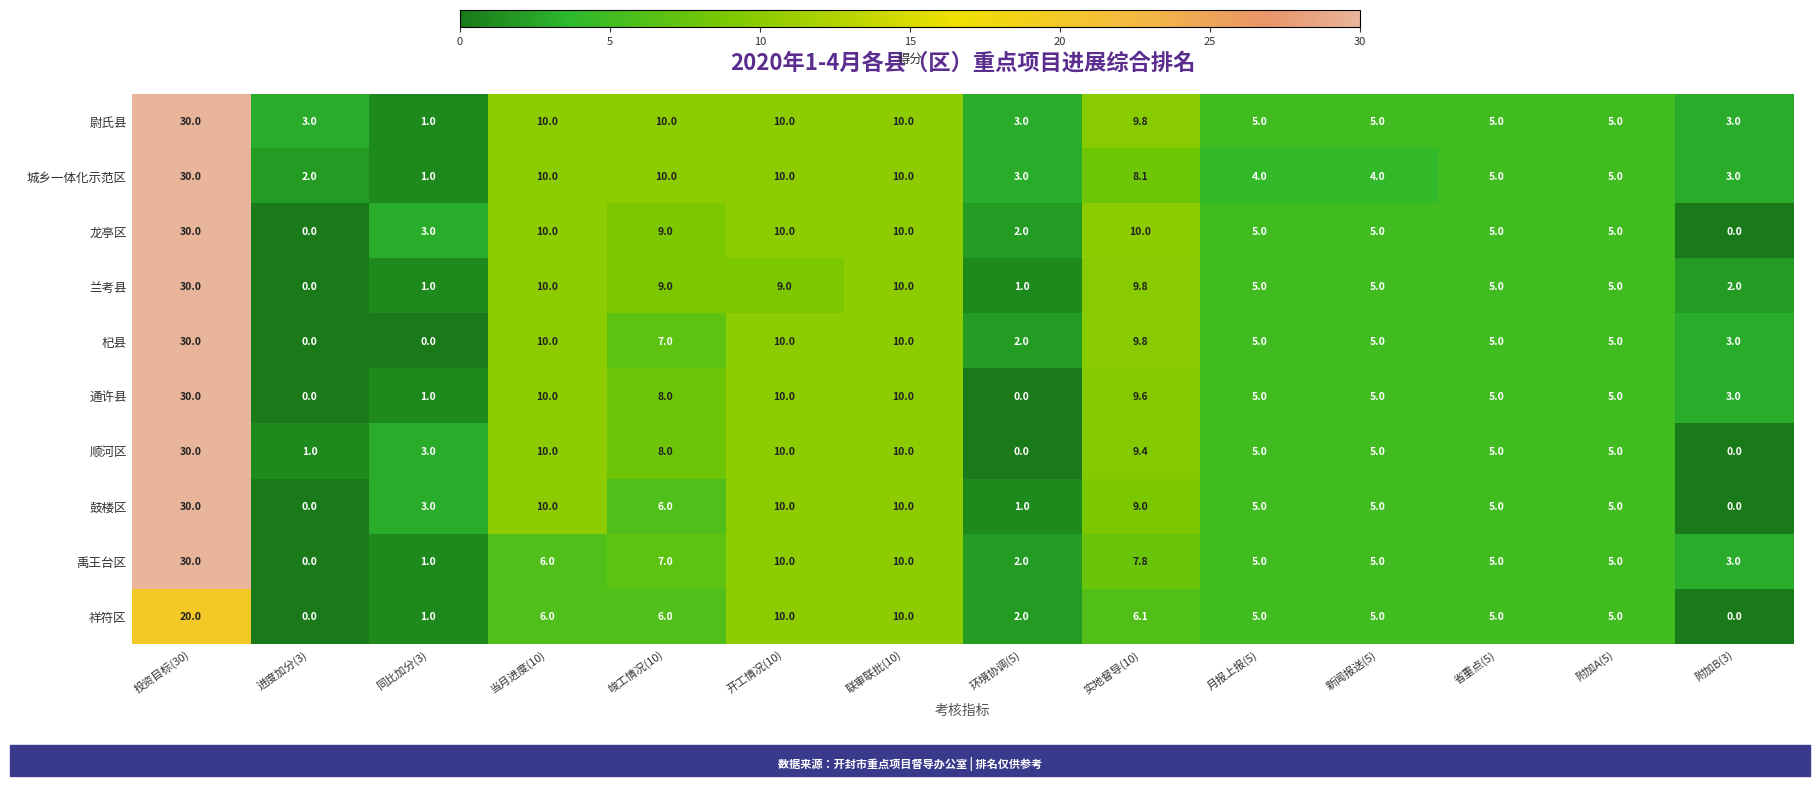

What is the maximum value shown in the chart?

30.0